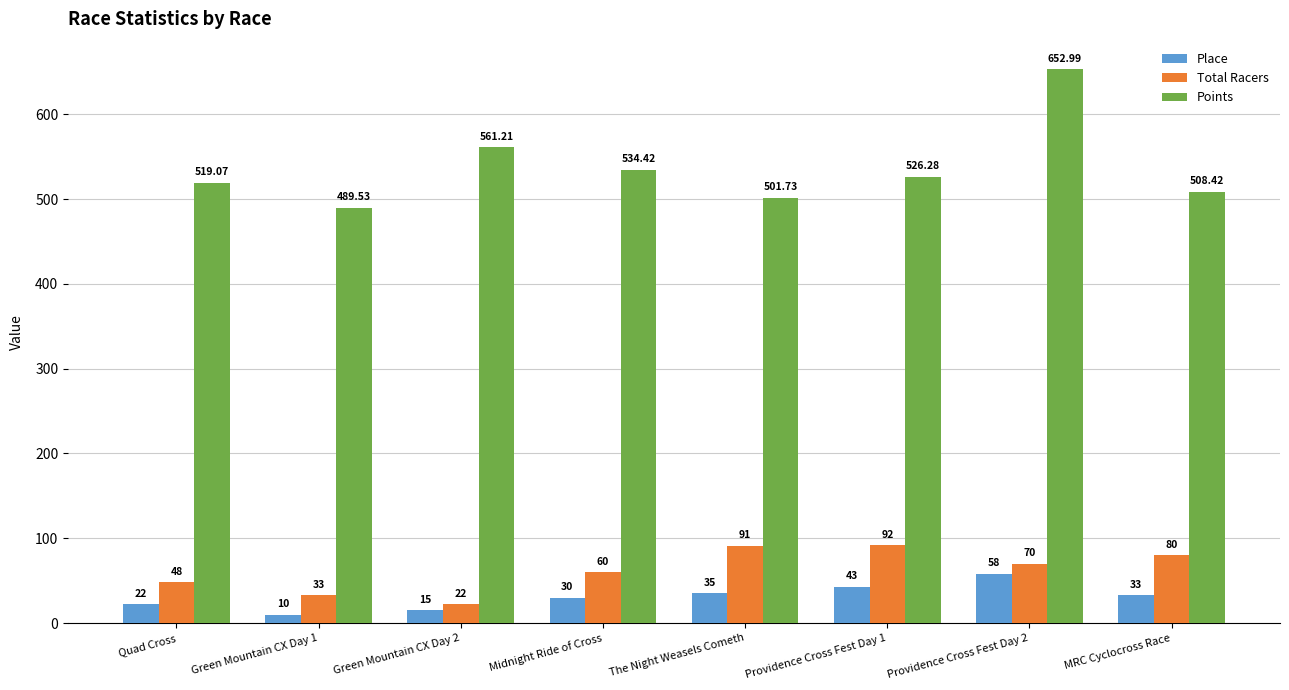

What is the value of the Place bar at the 3rd from the left?

15.0